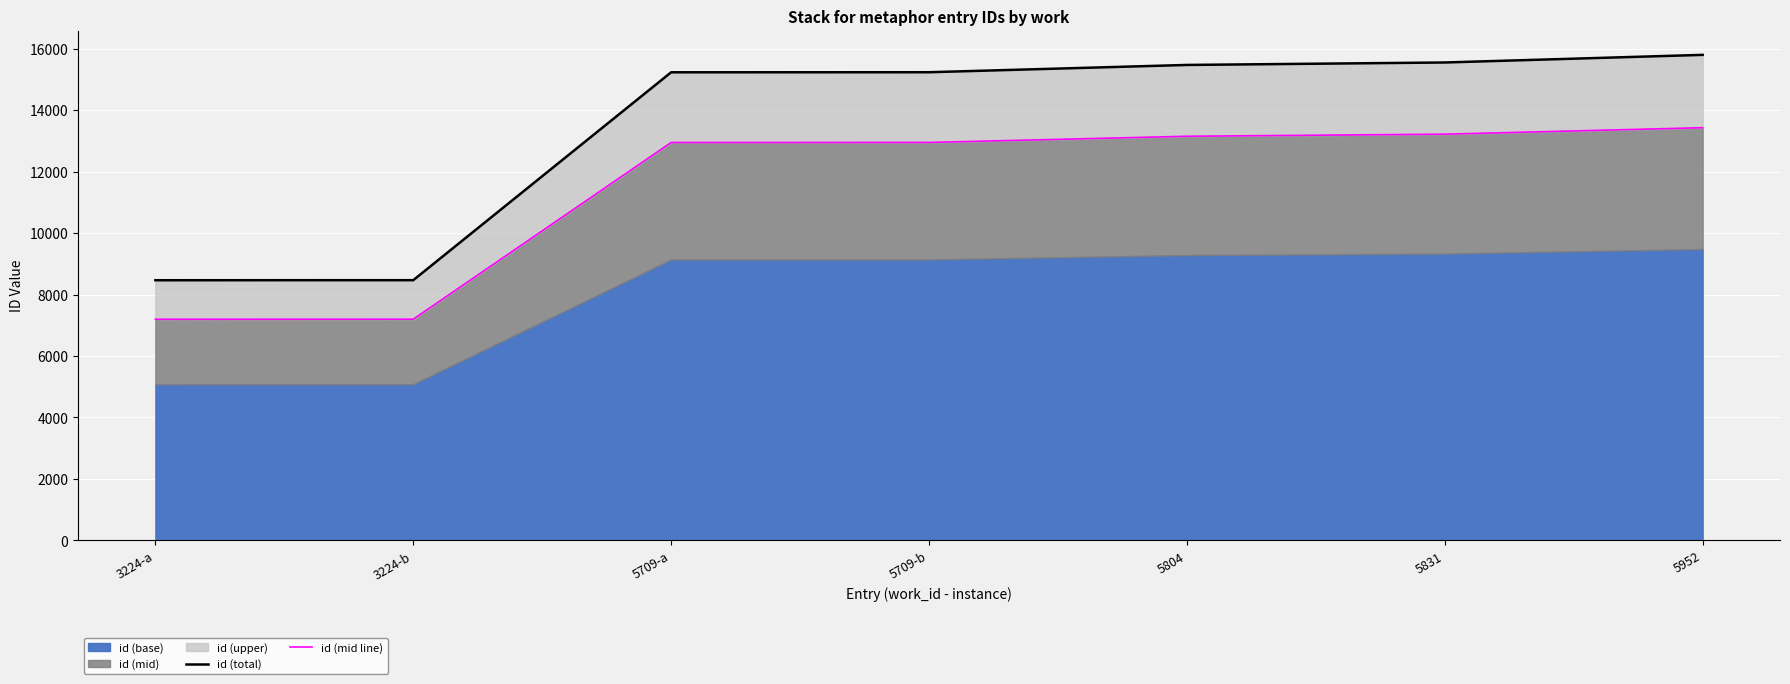

Which series changed the most between 3224-b and 5831?

id (total)